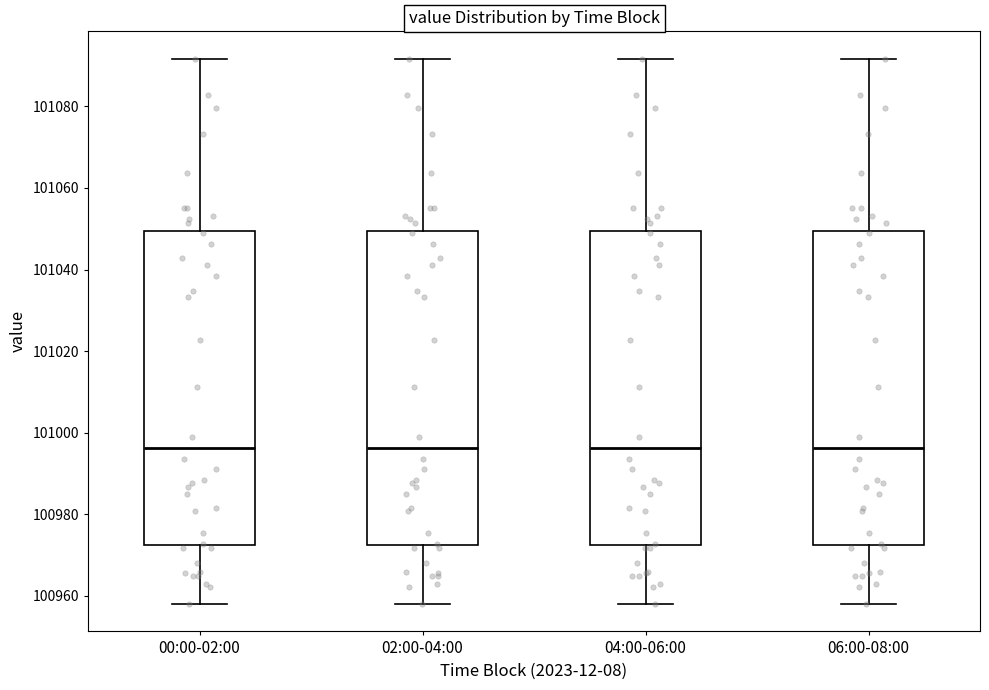

Where does the median line of the box for 06:00-08:00 sit on the y-axis? The values are not printed on the chart, so give them approximately, as read against the axis.

100996